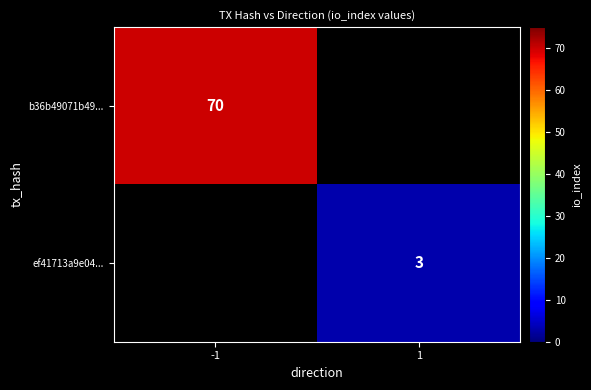

Is the value of b36b49071b49... at -1 greater than the value of ef41713a9e04... at 1?

Yes